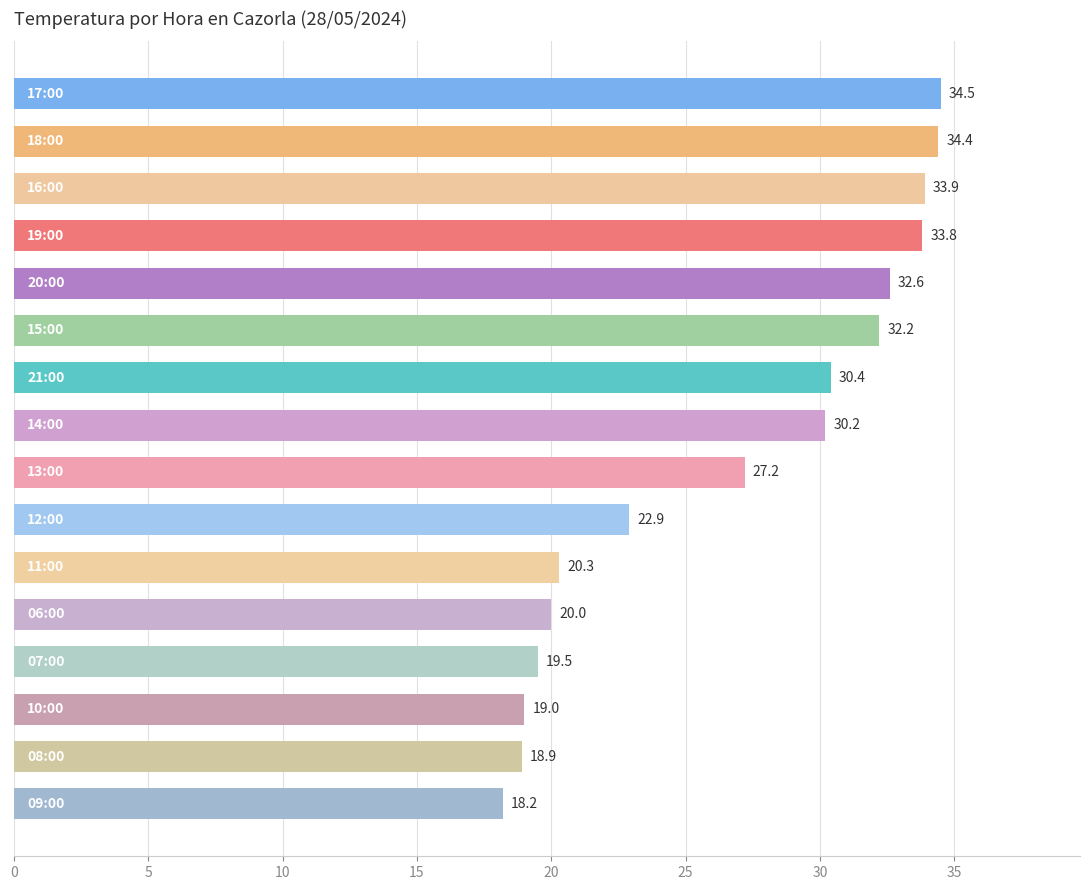

What is the sum of all values?

428.0